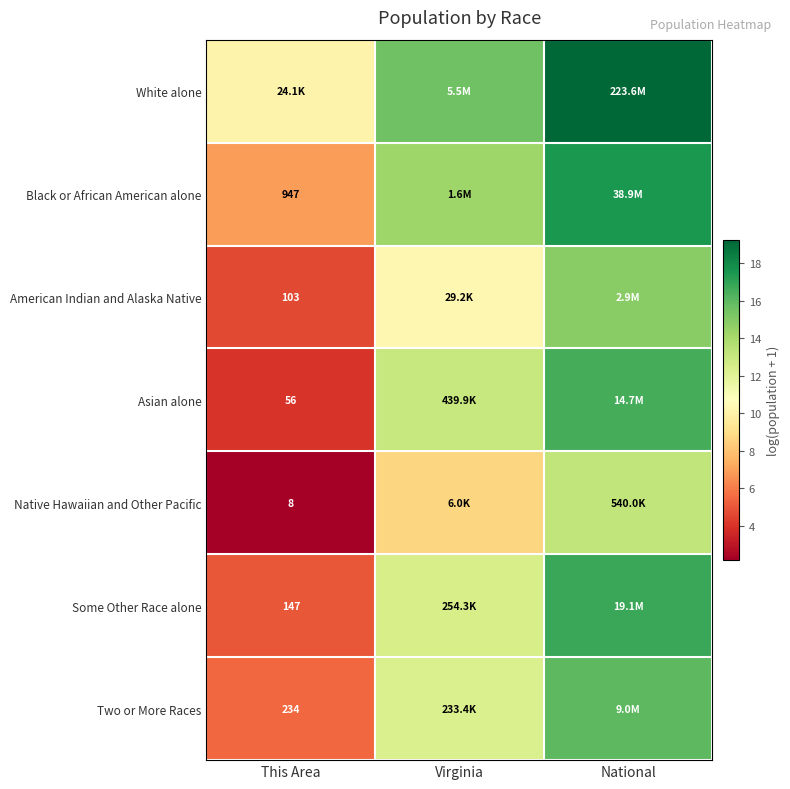

Which category has the lowest value in the Native Hawaiian and Other Pacific series?

This Area